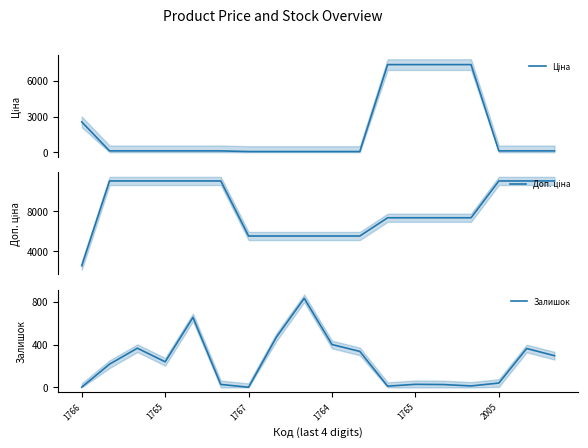

At how many categories does at least one series exceed 9299?

8